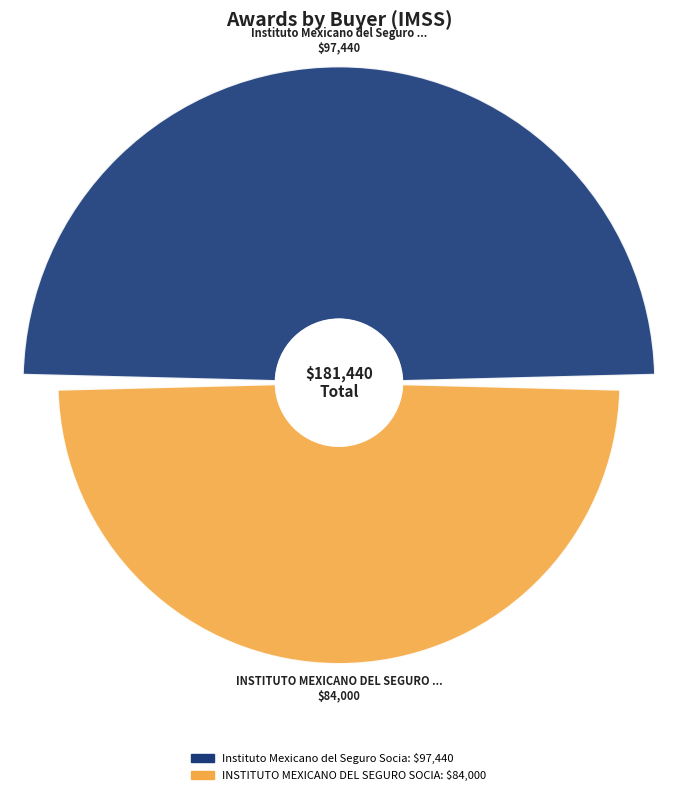

What is the total percentage of Instituto Mexicano del Seguro Social and INSTITUTO MEXICANO DEL SEGURO SOCIAL?

100.0%